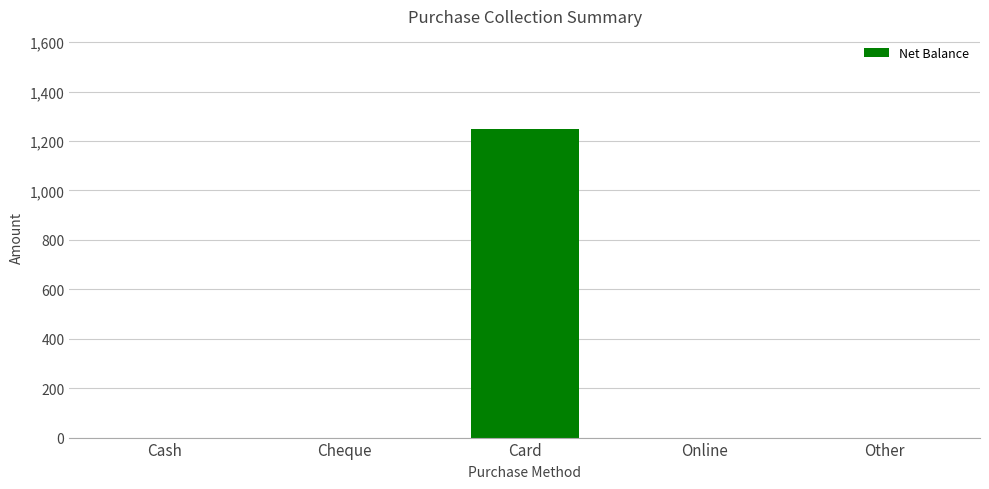

What is the sum of all values?

1250